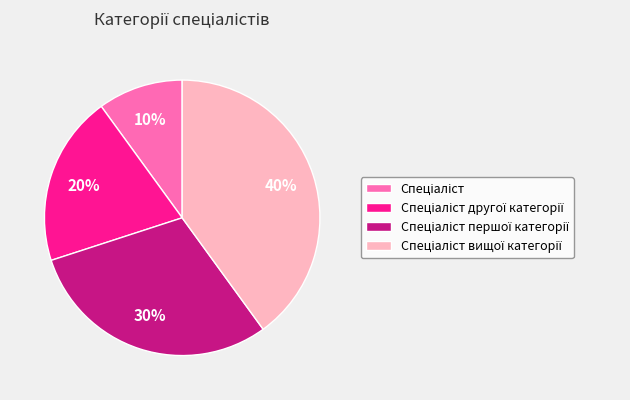

To the nearest percent, what is the difference between the largest and smallest slice percentages?

30%